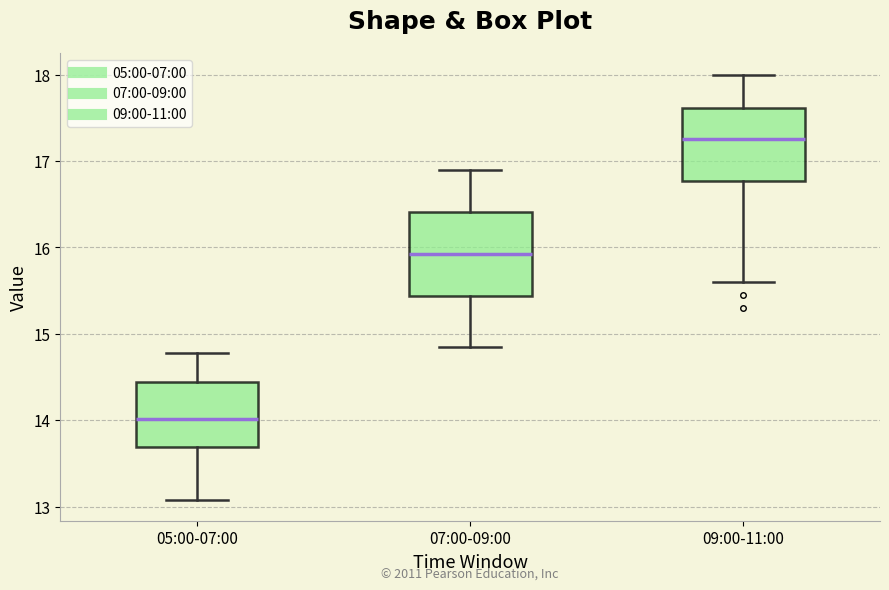

Which box's median line is the lowest?

05:00-07:00